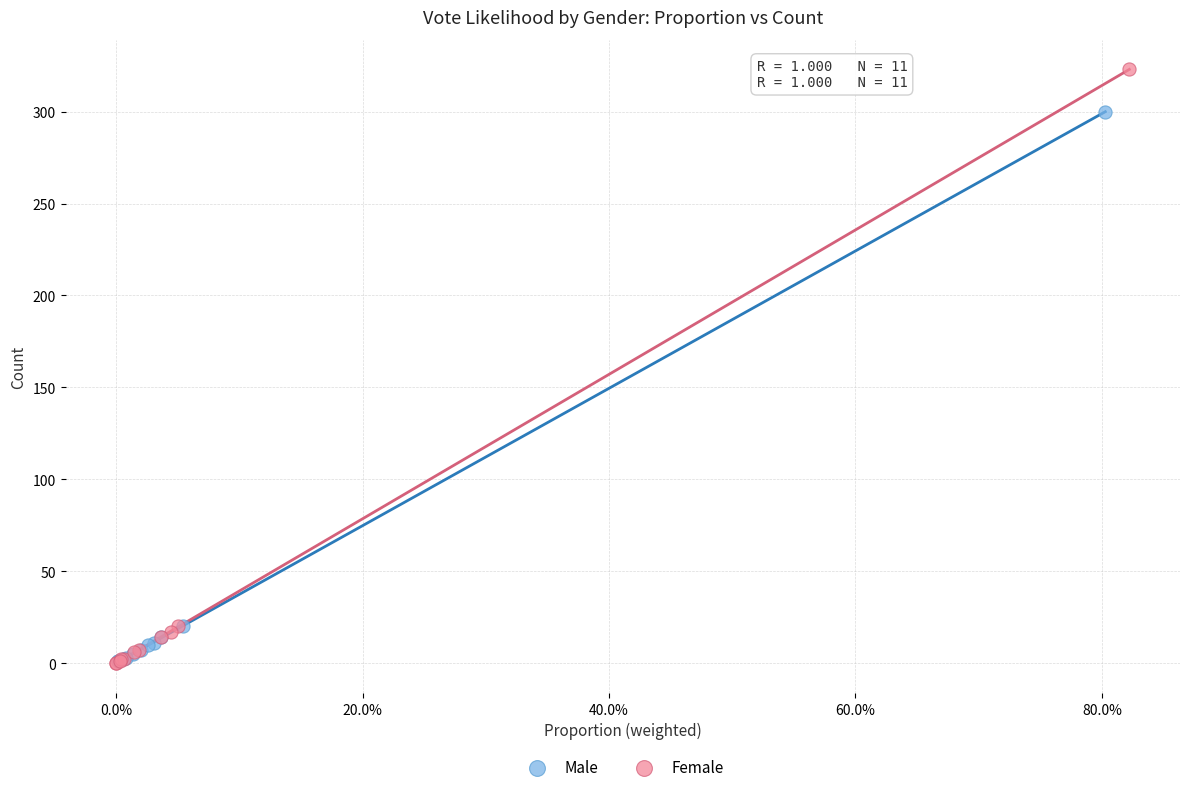

What are all the series names shown in the legend?

Male, Female